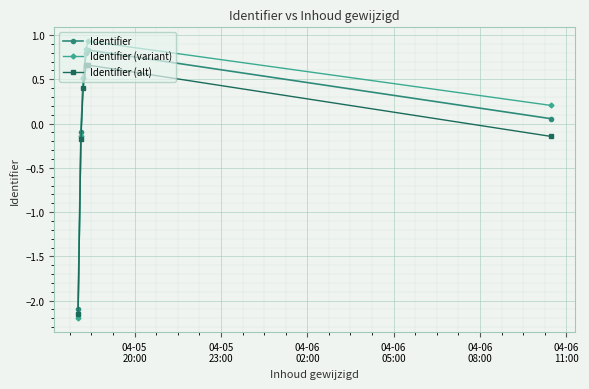

What is the value of the Identifier (variant) point at the 6th from the left?

0.2